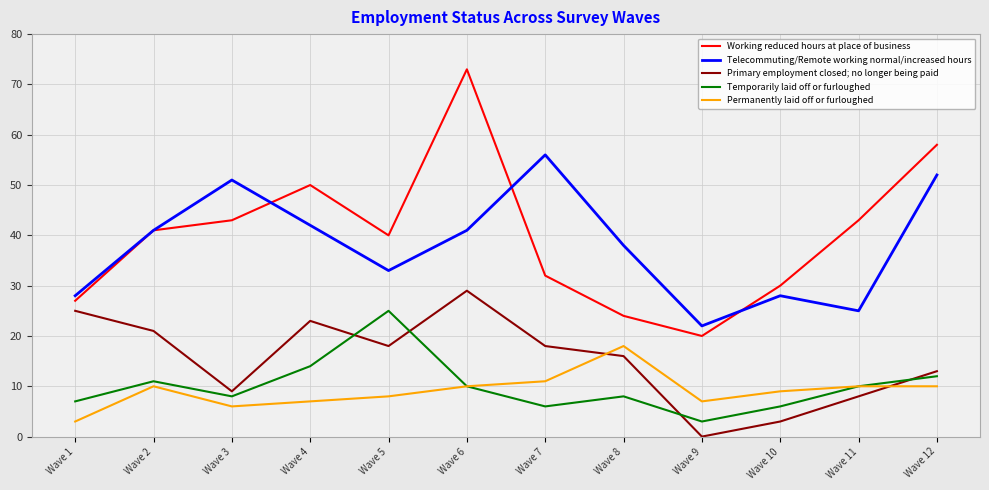

The Working reduced hours at place of business series shows 43 at Wave 11. True or false?

True